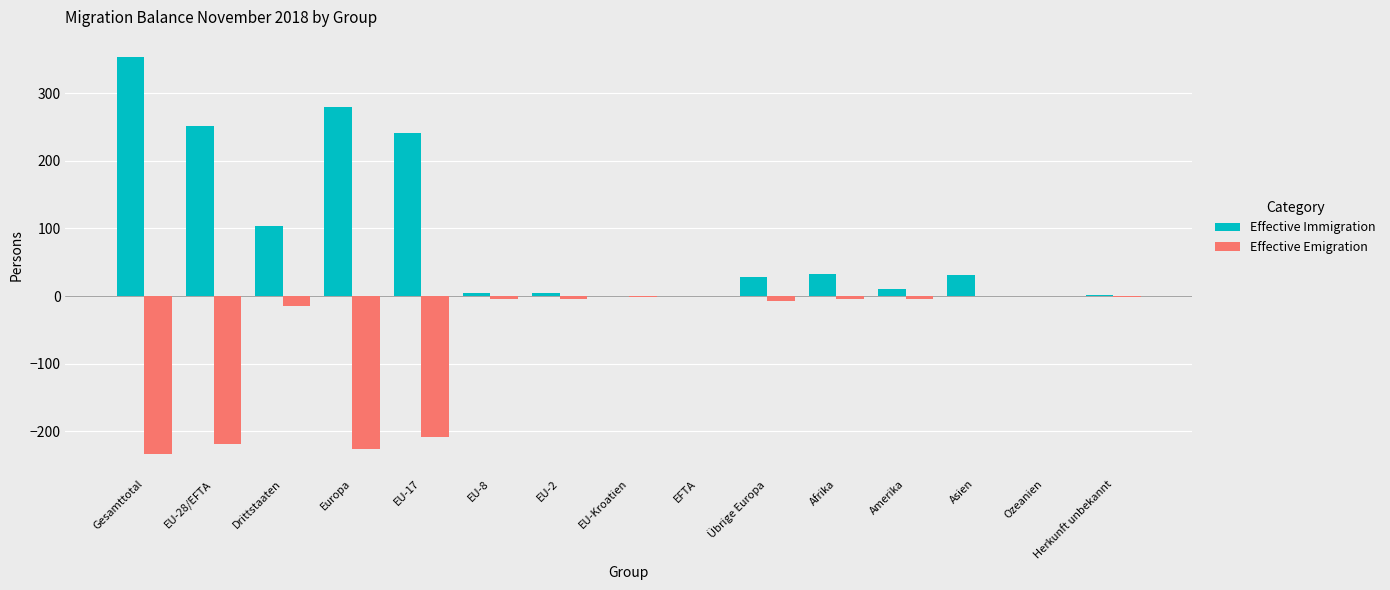

True or false: Effective Emigration has a value of 0 at Ozeanien.

True